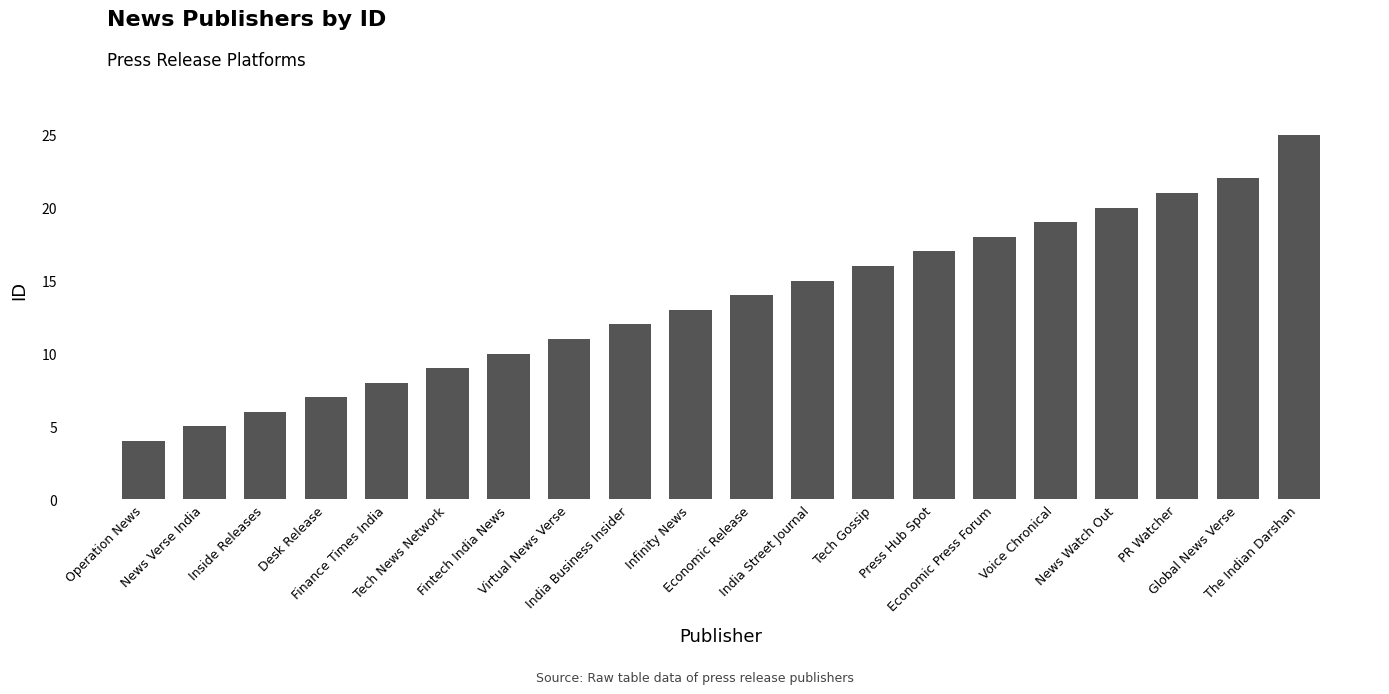

What is the ratio of the value at Virtual News Verse to the value at PR Watcher?

0.5